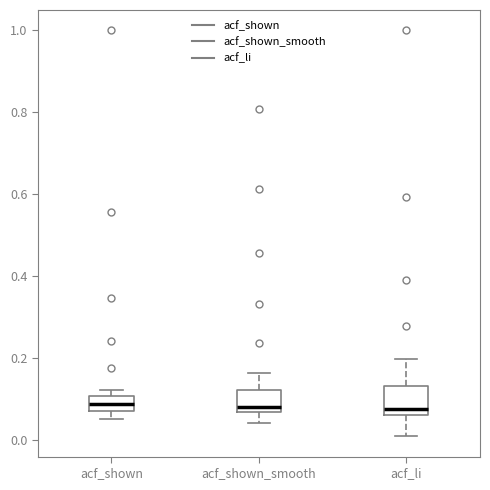

Reading left to right, transcribe this box plot: for each box, give where its median line is, the range the box spans, and where its two whiskers end, as read against the y-axis. The values are not printed on the chart, so give them approximately, as read against the axis.

acf_shown: median 0.08 (inside the box), box 0.08 to 0.10, whiskers 0.06 to 0.12
acf_shown_smooth: median 0.08, box 0.06 to 0.12, whiskers 0.04 to 0.16
acf_li: median 0.08, box 0.06 to 0.14, whiskers 0.00 to 0.20